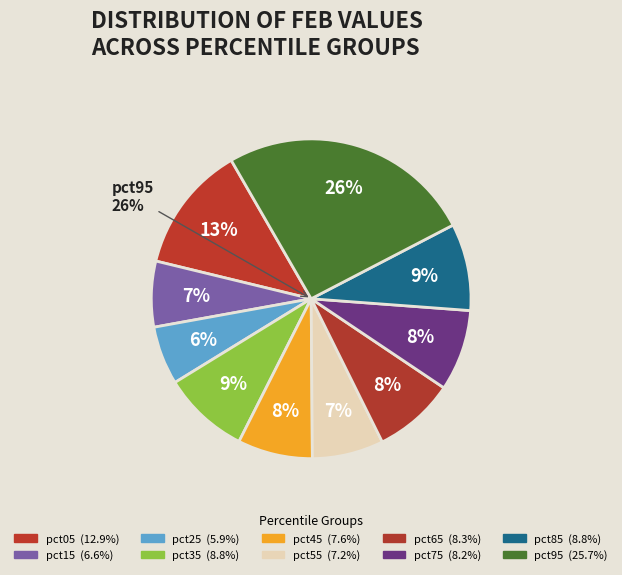

What portion of the pie excludes pct05?

87.1%